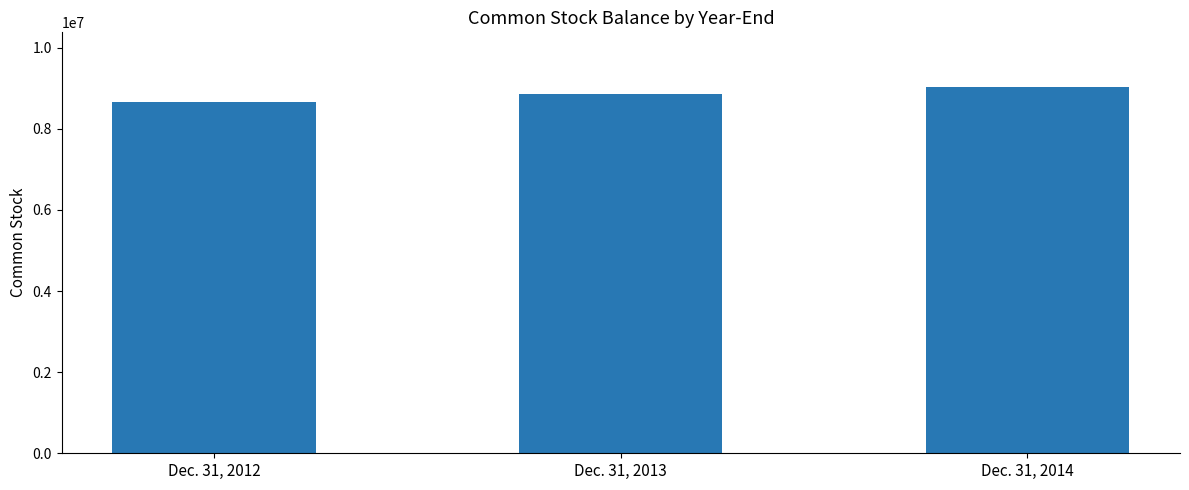

What is the difference between the maximum and minimum values?

369813